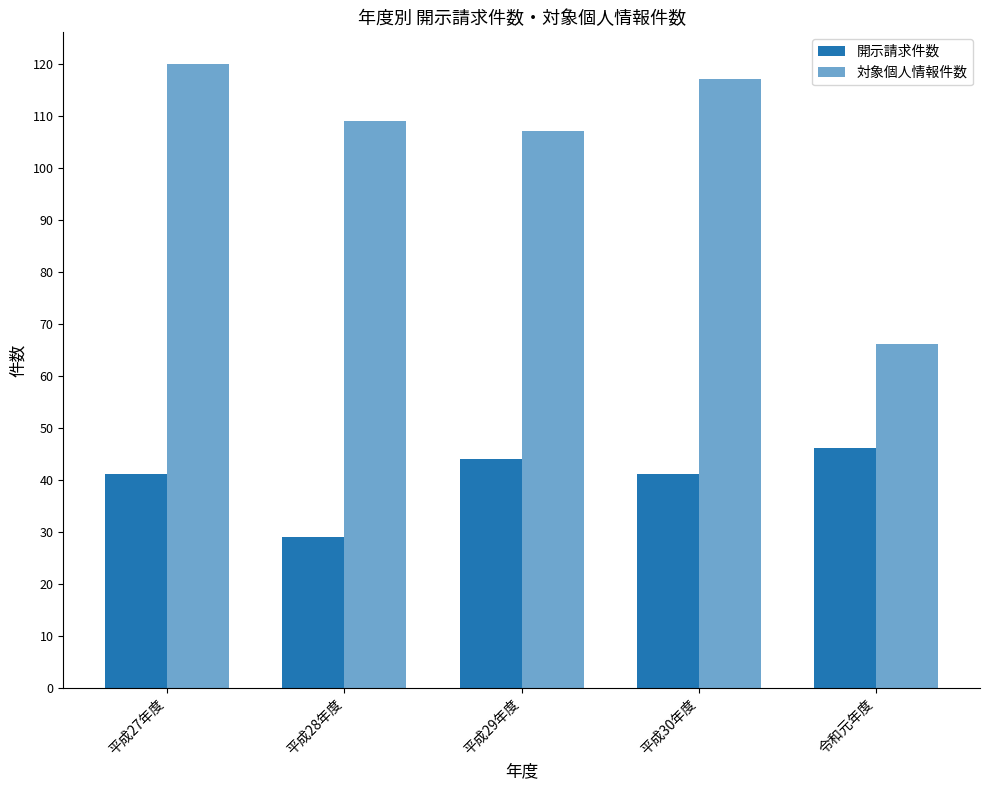

Reading left to right, extract all data points from this chart.

開示請求件数: 41	29	44	41	46
対象個人情報件数: 120	109	107	117	66